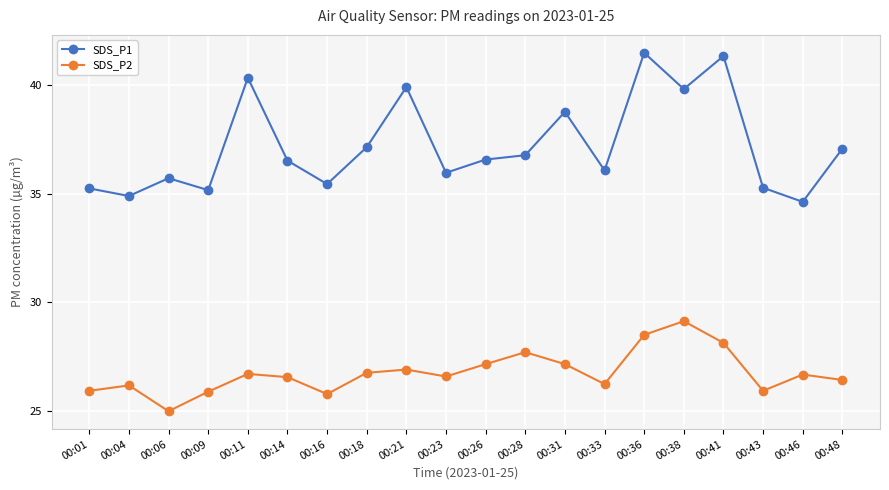

What is the value of the SDS_P1 point at the 4th from the left?

35.2